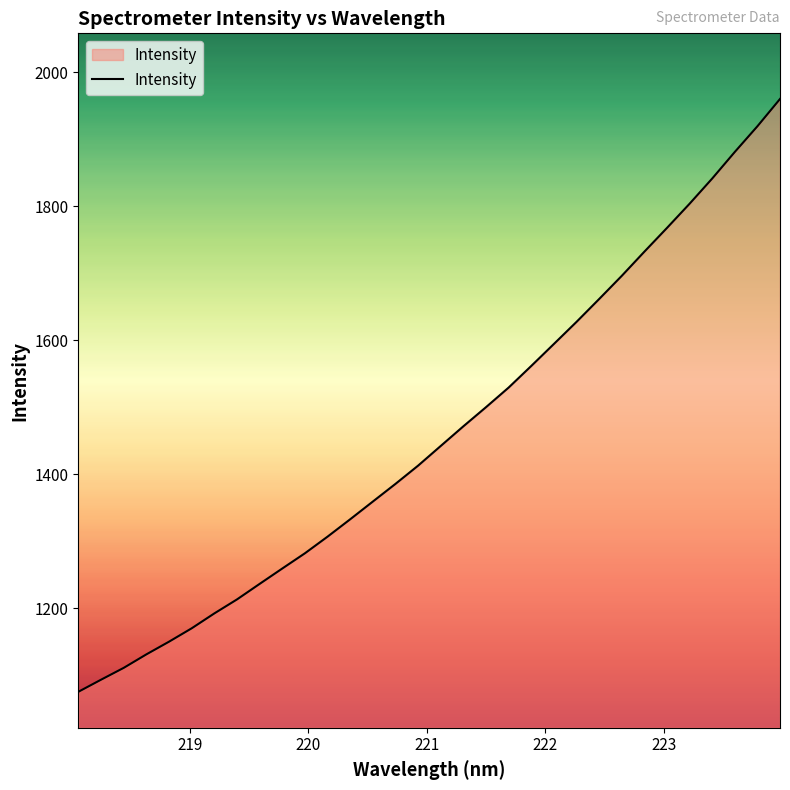

Does the chart have visible grid lines?

No